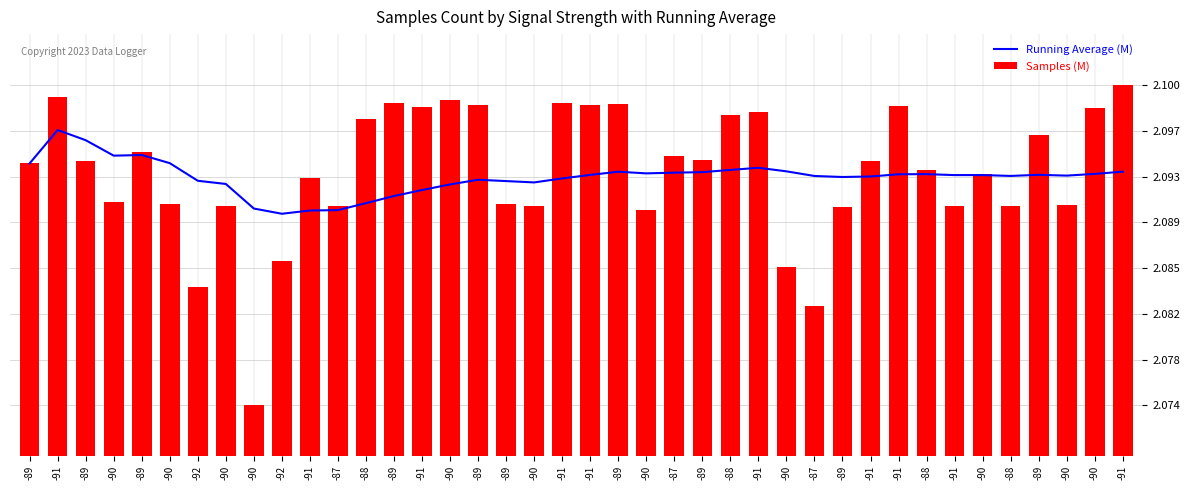

Which has a higher value, -90 or -91?

-91